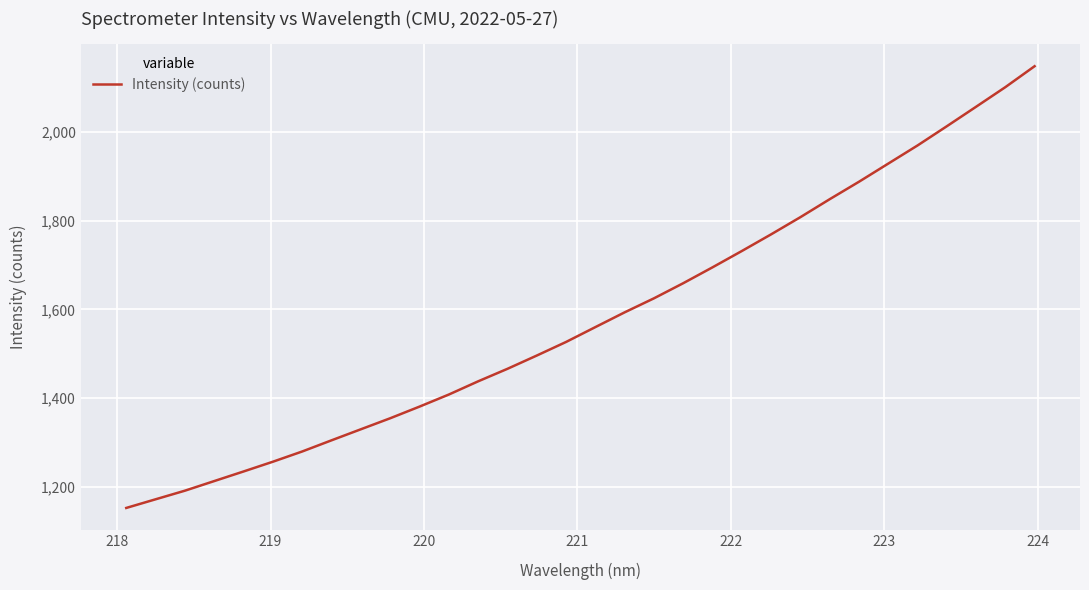

What is the difference between the maximum and minimum values?

996.1